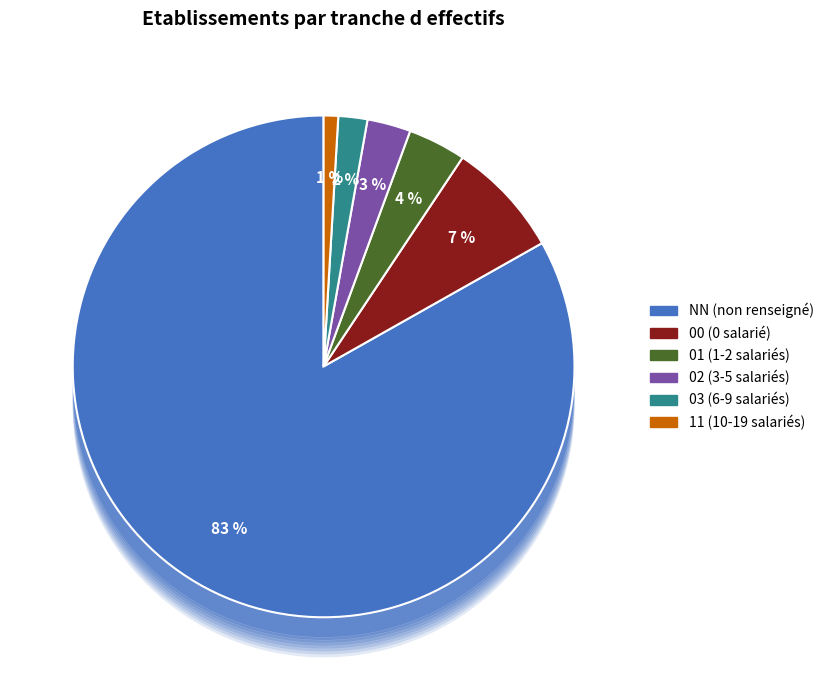

How much of the chart is everything except NN?

16.8%